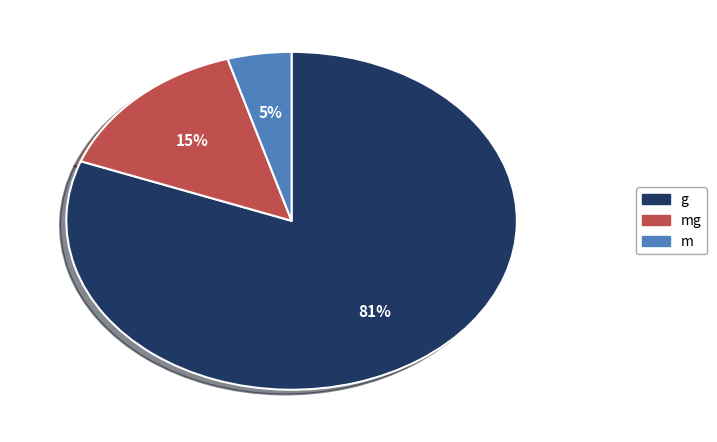

What percentage is the mg slice, to the nearest percent?

15%